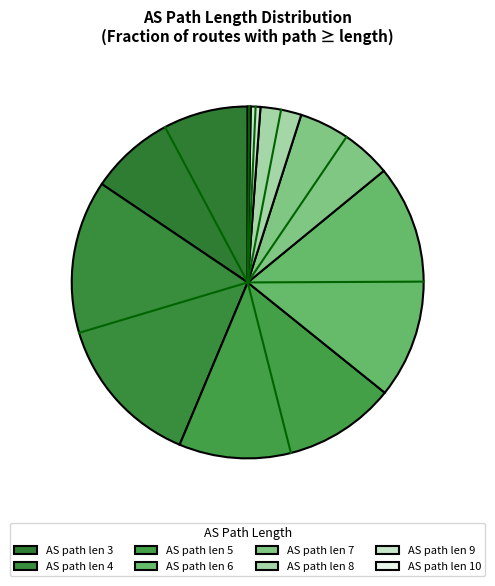

Count the number of slices in the pie.

8